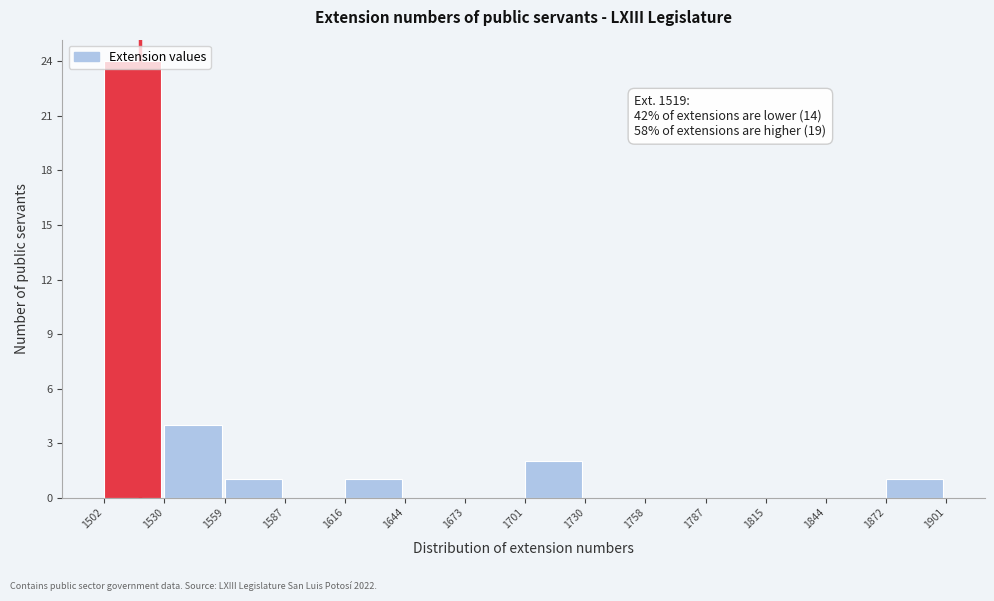

Which range on the x-axis has the tallest bar?

1502 to 1530